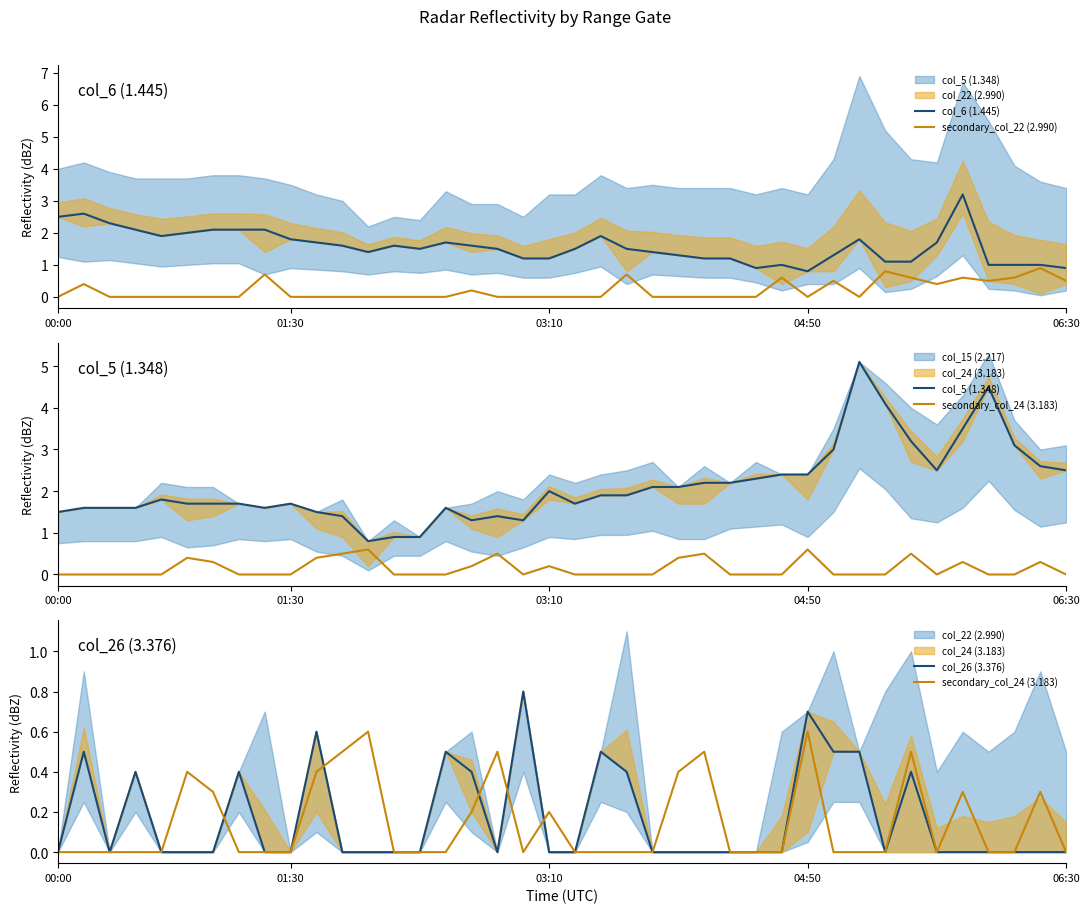

How many interior local peaks does the col_5 (1.348) series have?

7